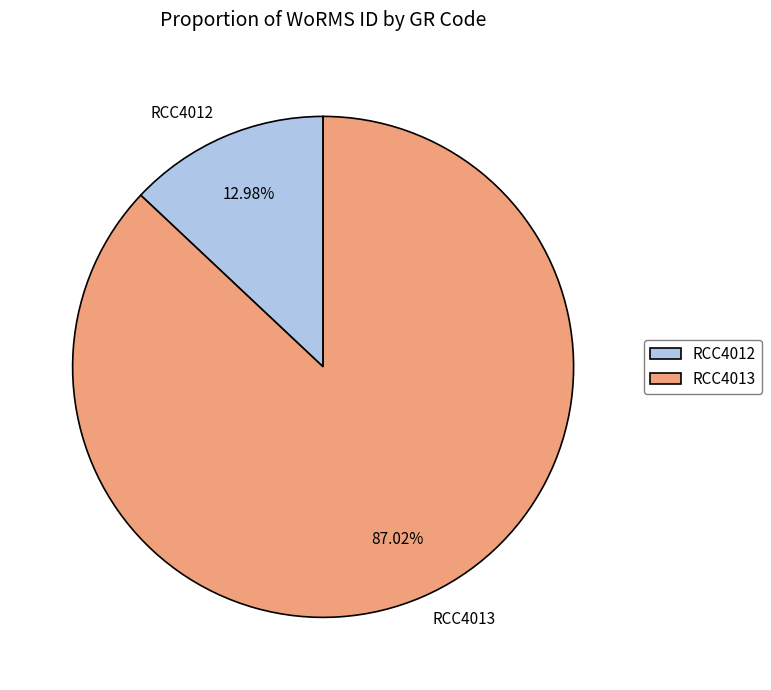

Which slice is the largest?

RCC4013